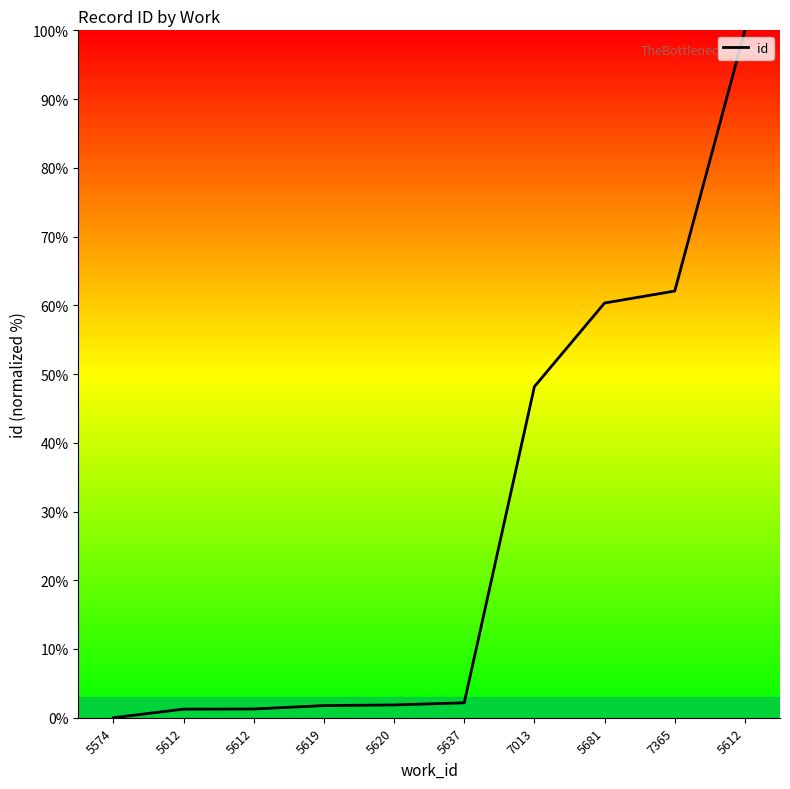

At which label does the data first exceed 2?

5637